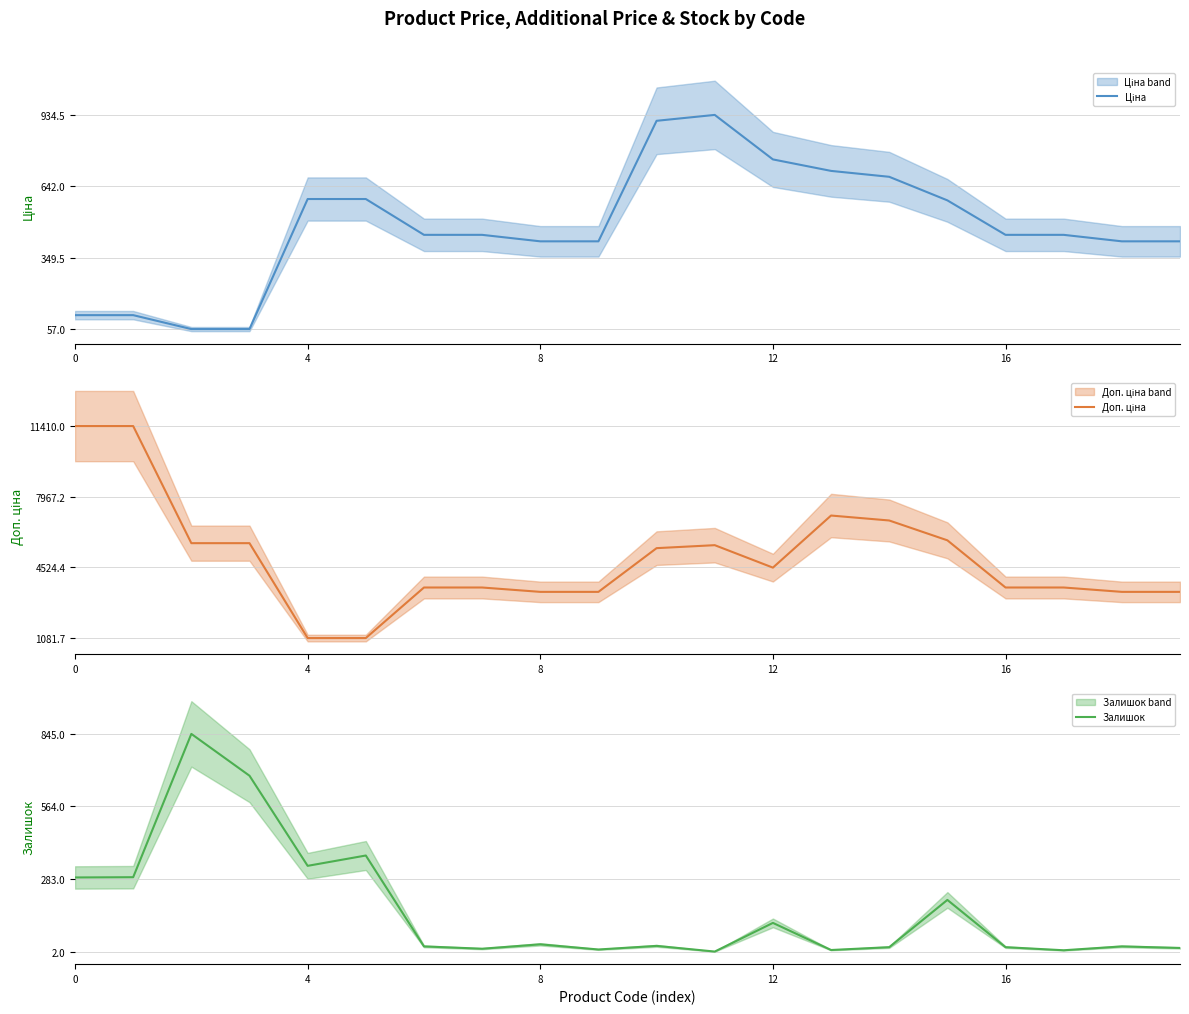

True or false: Ціна has more than 1 interior local peaks.

False